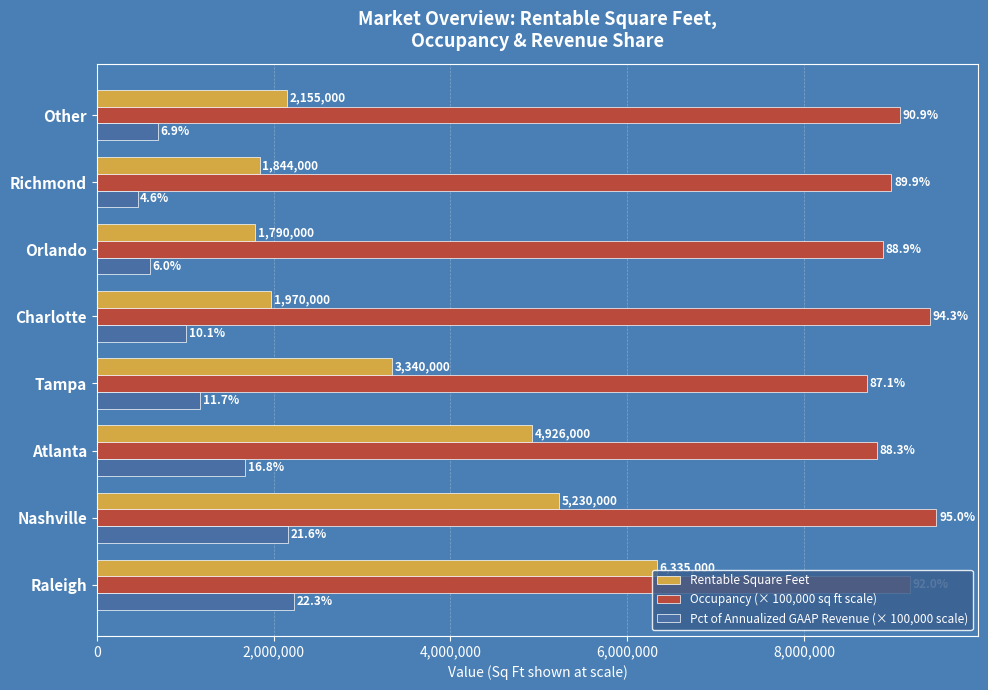

What are all the series names shown in the legend?

Rentable Square Feet, Occupancy (× 100,000 sq ft scale), Pct of Annualized GAAP Revenue (× 100,000 scale)